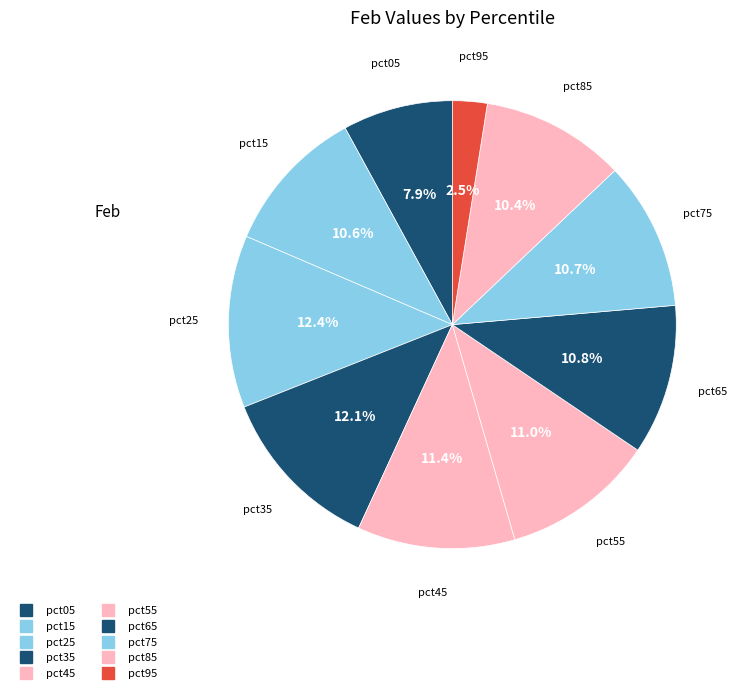

How many slices are in this pie chart?

10